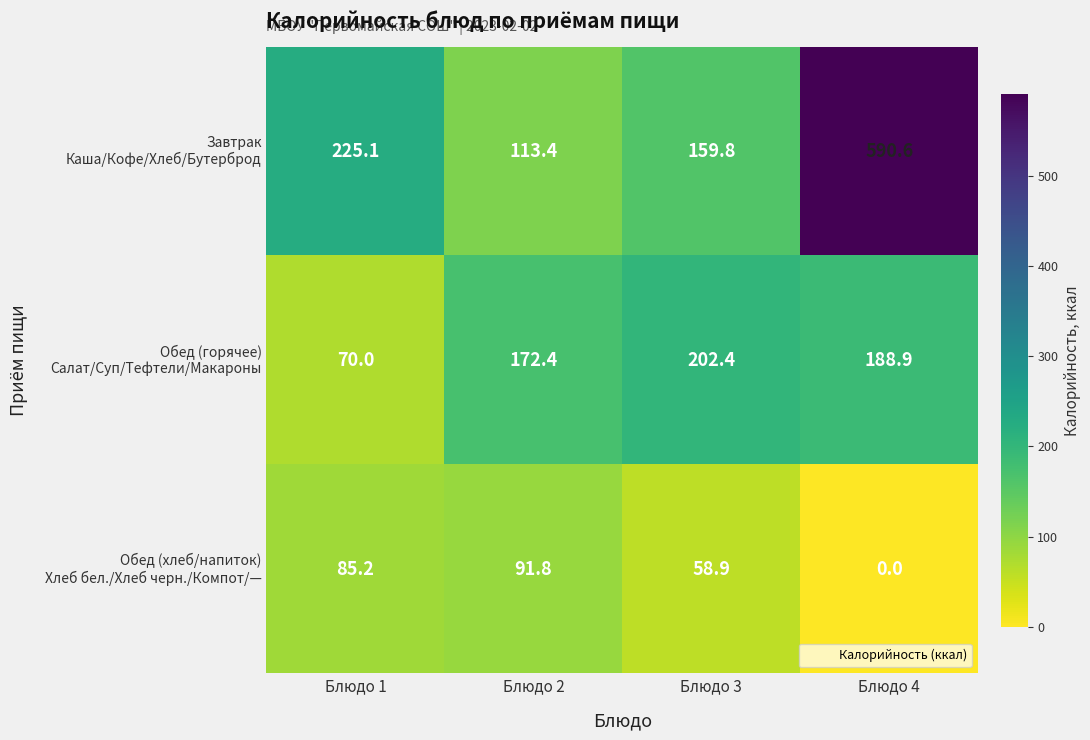

Count the number of categories in the chart.

4